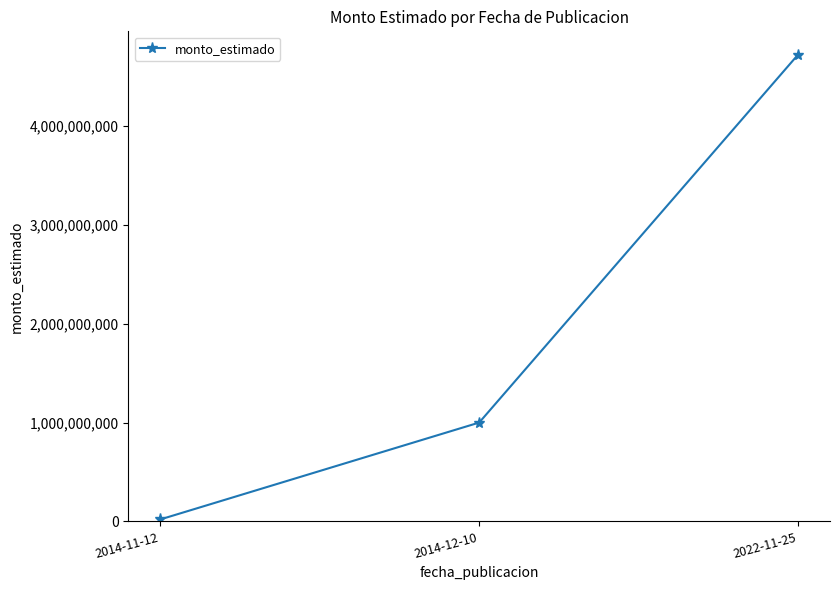

What is the value of the 2nd point from the left?

1000000000